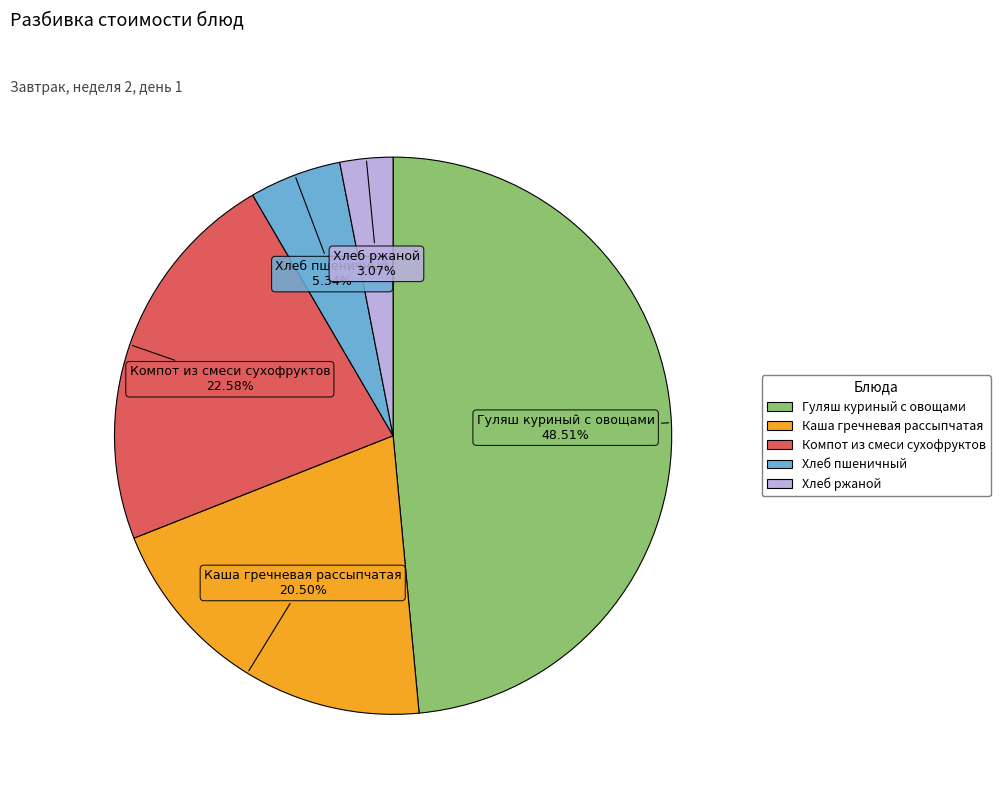

What is the ratio of the value at Компот из смеси сухофруктов to the value at Каша гречневая рассыпчатая?

1.1